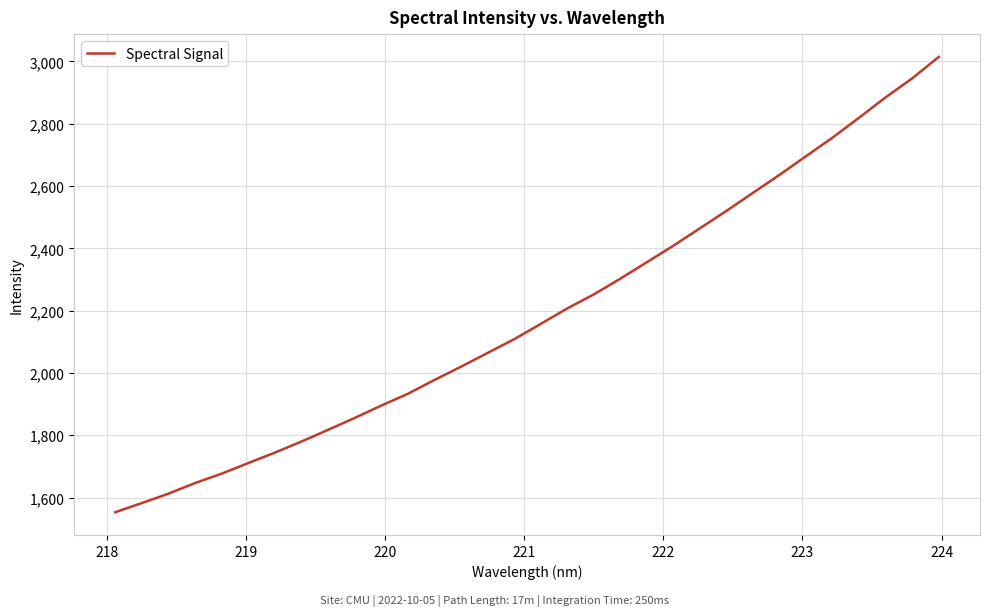

What is the smallest value displayed?

1553.0